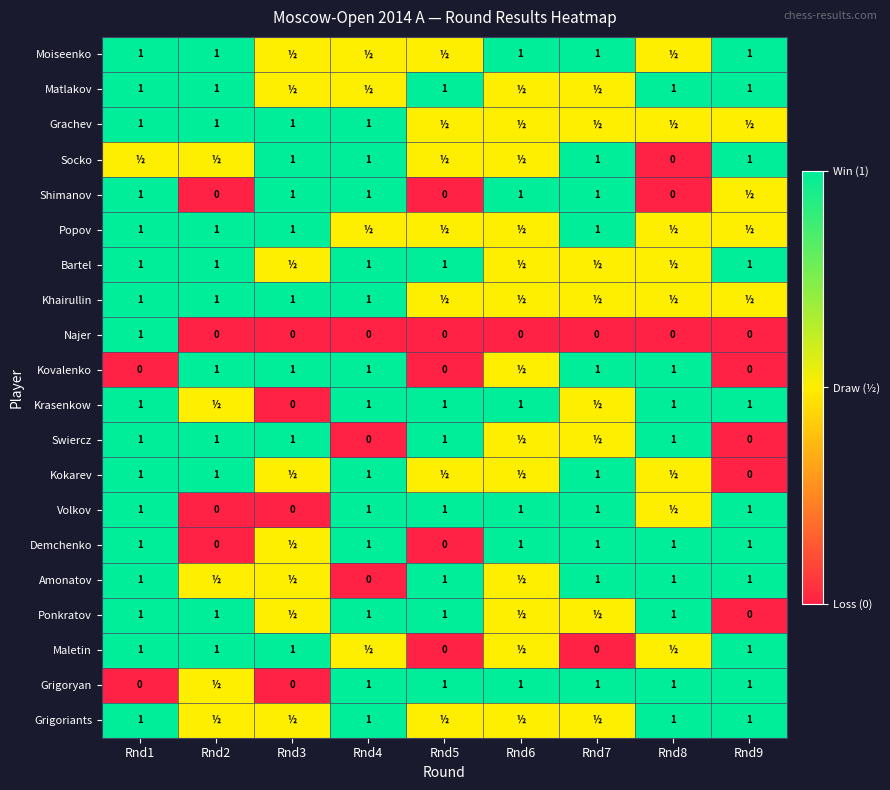

What is the sum of the Kovalenko values at Rnd2 and Rnd8?

2.0